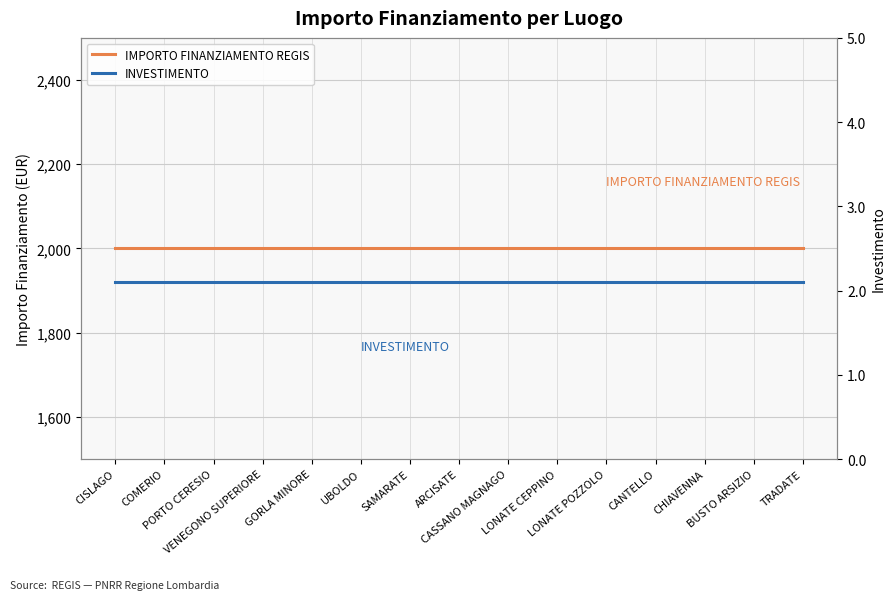

Reading left to right, list all the values displayed in this chart.

IMPORTO FINANZIAMENTO REGIS: CISLAGO=2000.0	COMERIO=2000.0	PORTO CERESIO=2000.0	VENEGONO SUPERIORE=2000.0	GORLA MINORE=2000.0	UBOLDO=2000.0	SAMARATE=2000.0	ARCISATE=2000.0	CASSANO MAGNAGO=2000.0	LONATE CEPPINO=2000.0	LONATE POZZOLO=2000.0	CANTELLO=2000.0	CHIAVENNA=2000.0	BUSTO ARSIZIO=2000.0	TRADATE=2000.0
INVESTIMENTO: CISLAGO=2.1	COMERIO=2.1	PORTO CERESIO=2.1	VENEGONO SUPERIORE=2.1	GORLA MINORE=2.1	UBOLDO=2.1	SAMARATE=2.1	ARCISATE=2.1	CASSANO MAGNAGO=2.1	LONATE CEPPINO=2.1	LONATE POZZOLO=2.1	CANTELLO=2.1	CHIAVENNA=2.1	BUSTO ARSIZIO=2.1	TRADATE=2.1